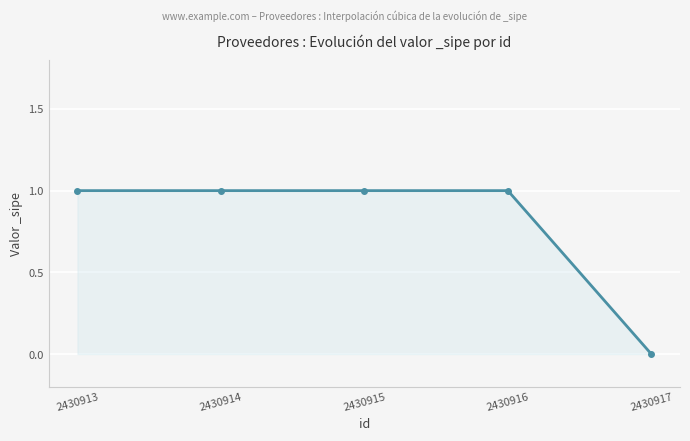

How many lines are shown in the chart?

1